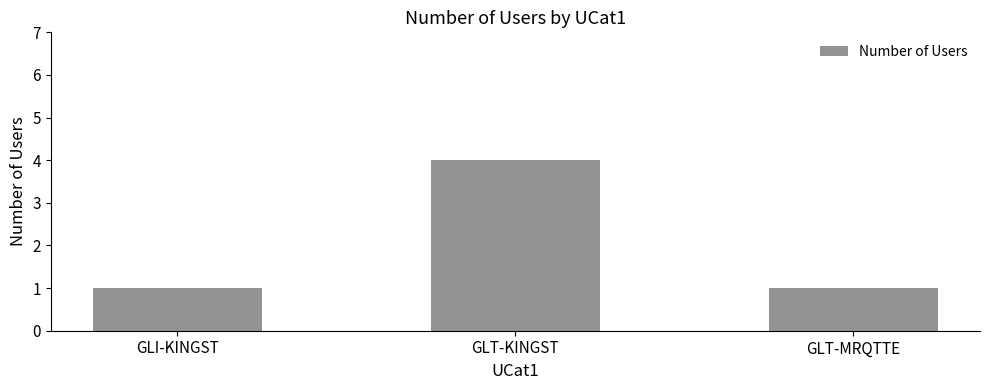

How many categories are shown in the chart?

3